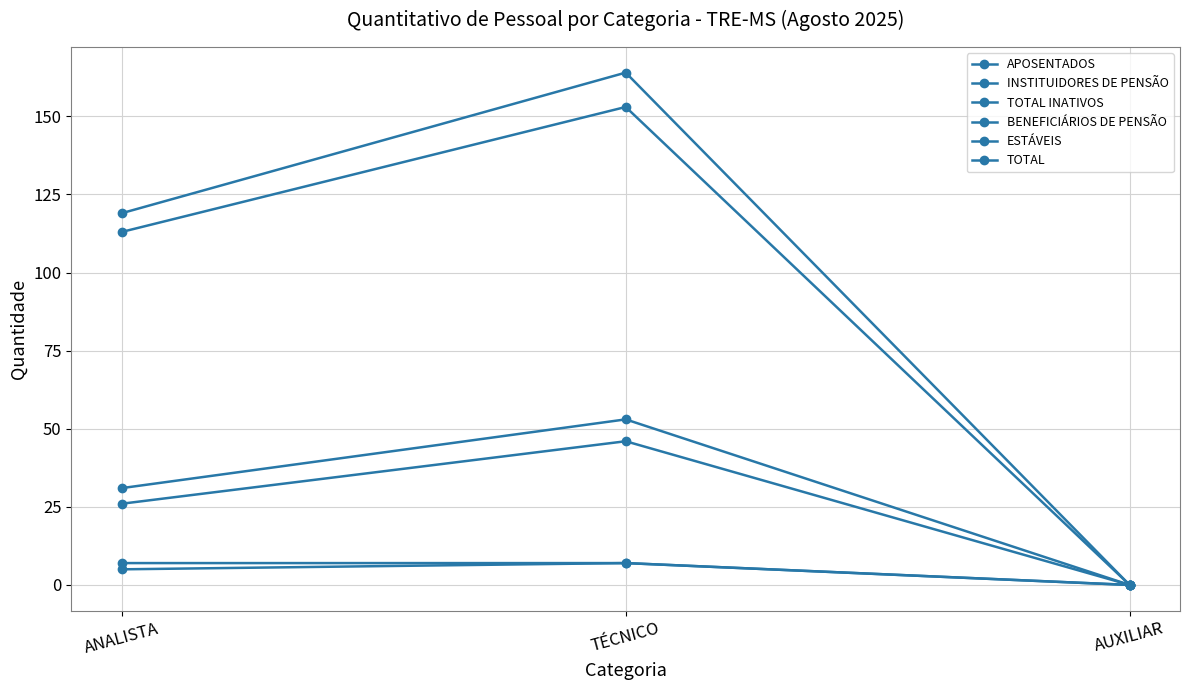

Does the chart have visible grid lines?

Yes